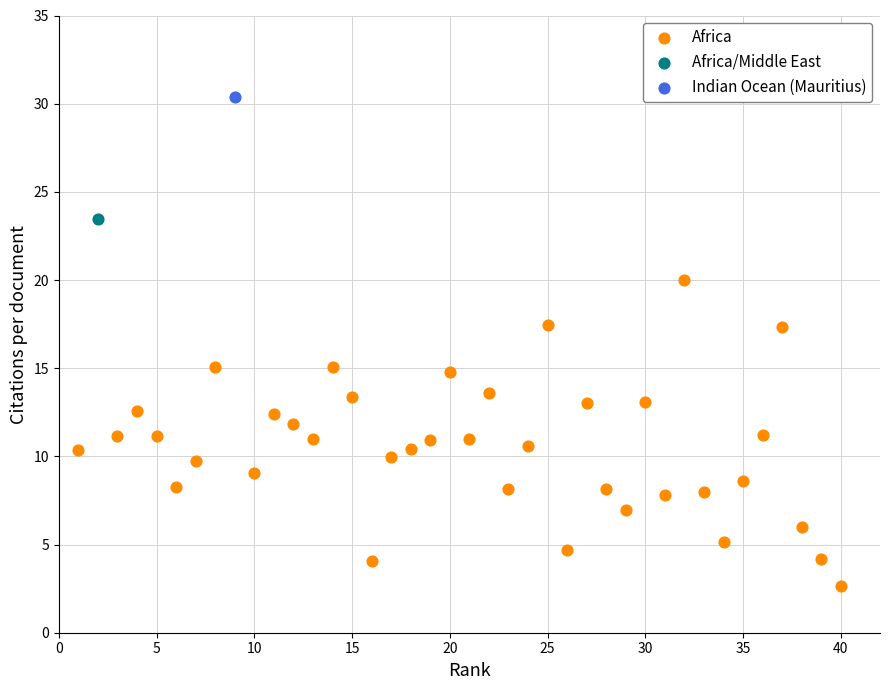

What are all the series names shown in the legend?

Africa, Africa/Middle East, Indian Ocean (Mauritius)